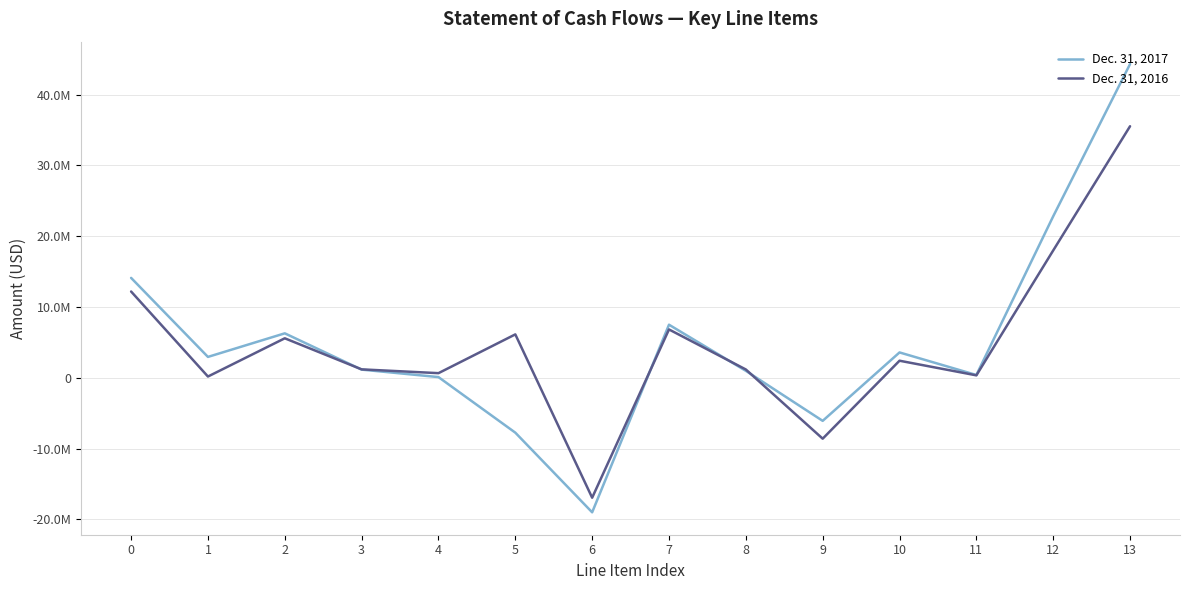

Is it true that Dec. 31, 2016 equals 343577 at 11?

True